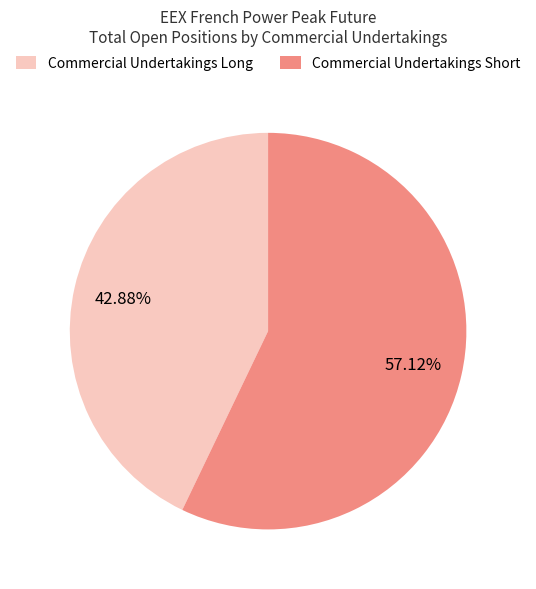

Is Commercial Undertakings Short the majority of the pie?

Yes